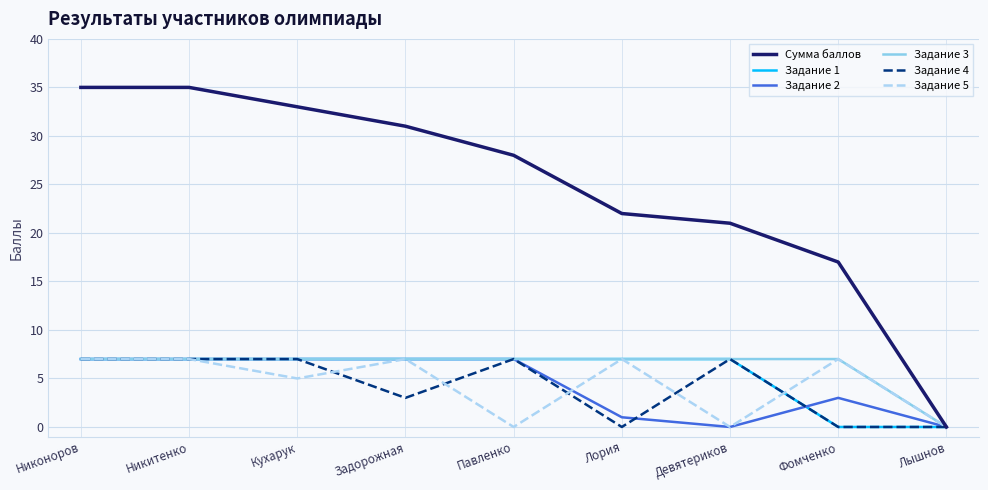

Which series changed the most between Лория and Лышнов?

Сумма баллов